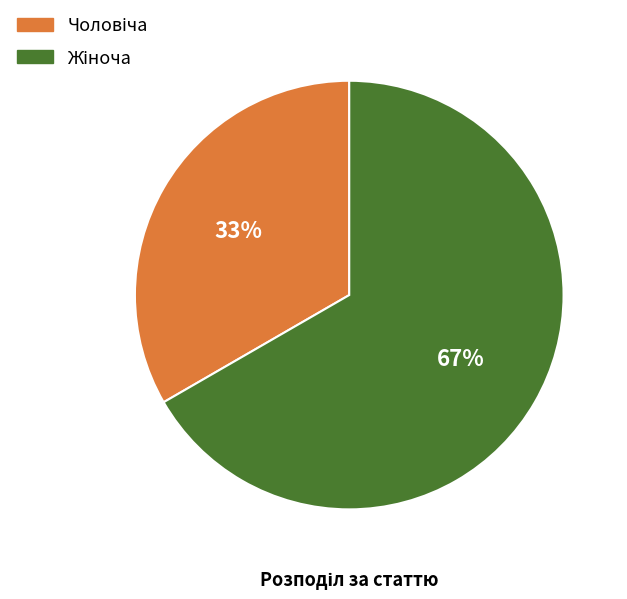

Is there any slice that represents more than half of the pie?

Yes